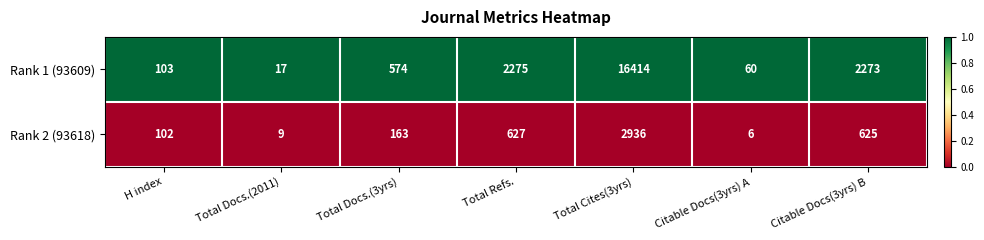

List the series in order of their overall mean, lowest first.

Rank 2 (93618), Rank 1 (93609)